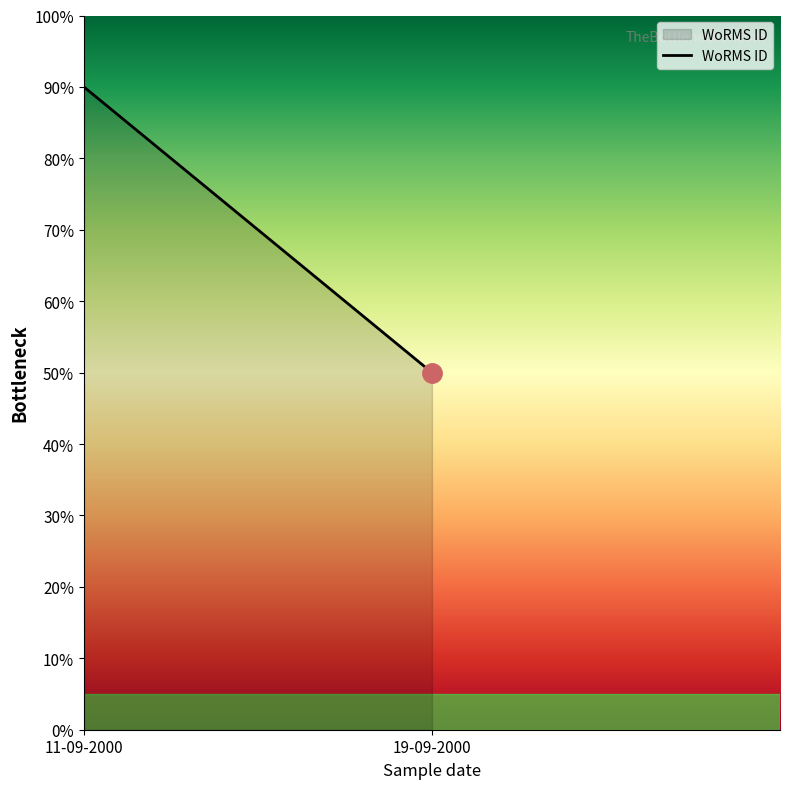

What is the change in value from 11-09-2000 to 19-09-2000?

-40